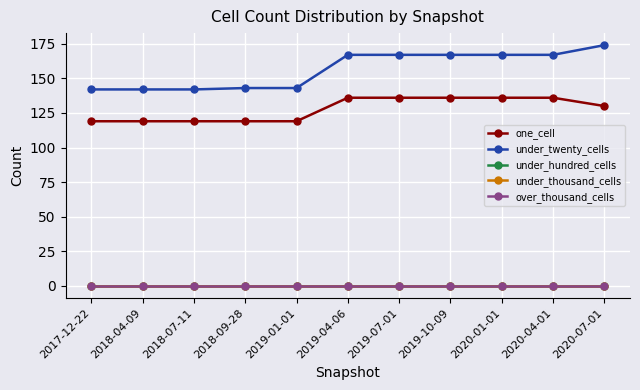

What is the greatest value displayed?

174